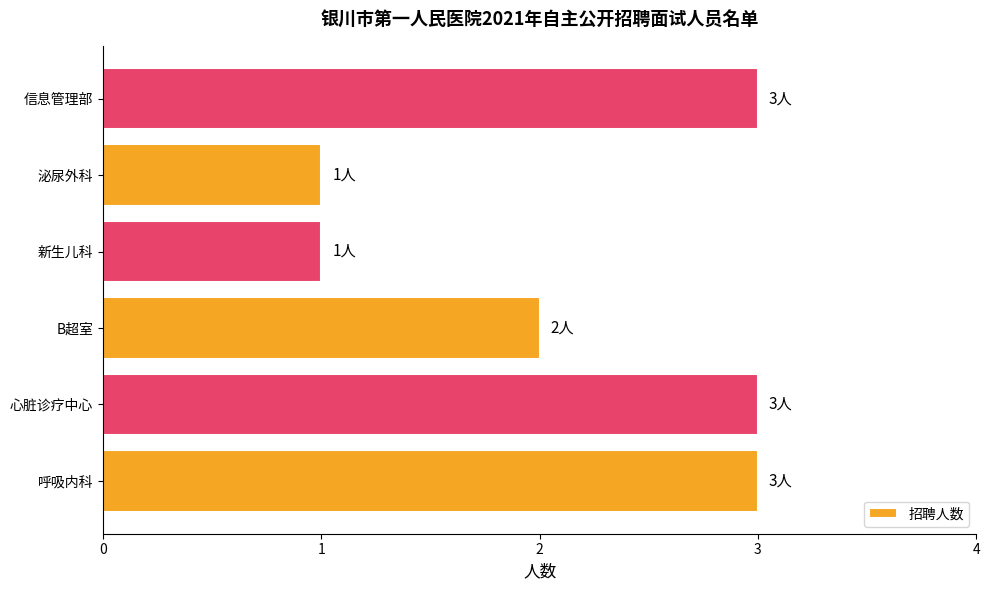

What is the average value?

2